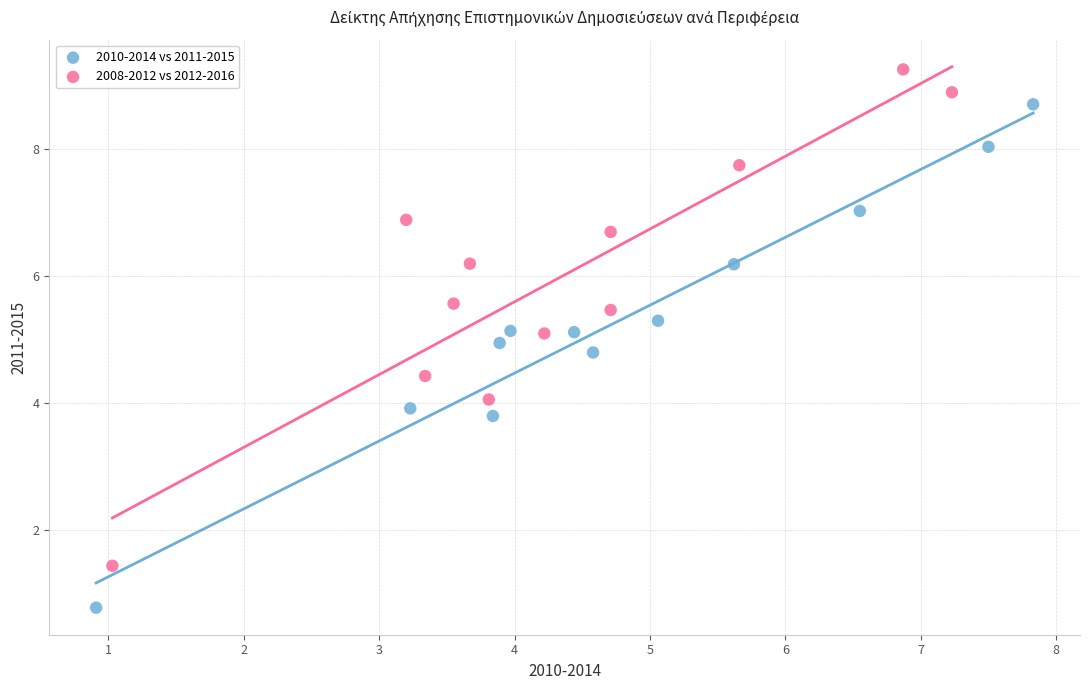

Which series has the widest spread of Y values?

2010-2014 vs 2011-2015